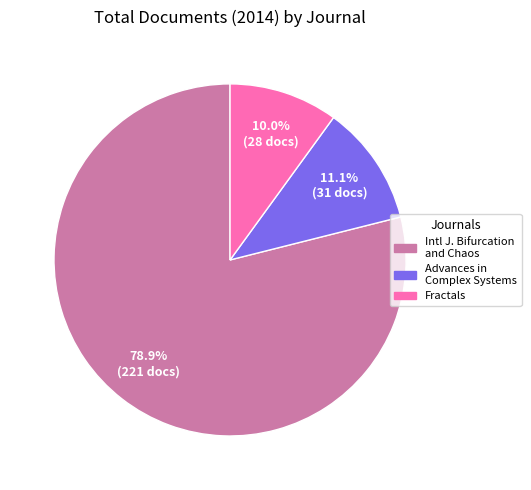

How many slices are in this pie chart?

3